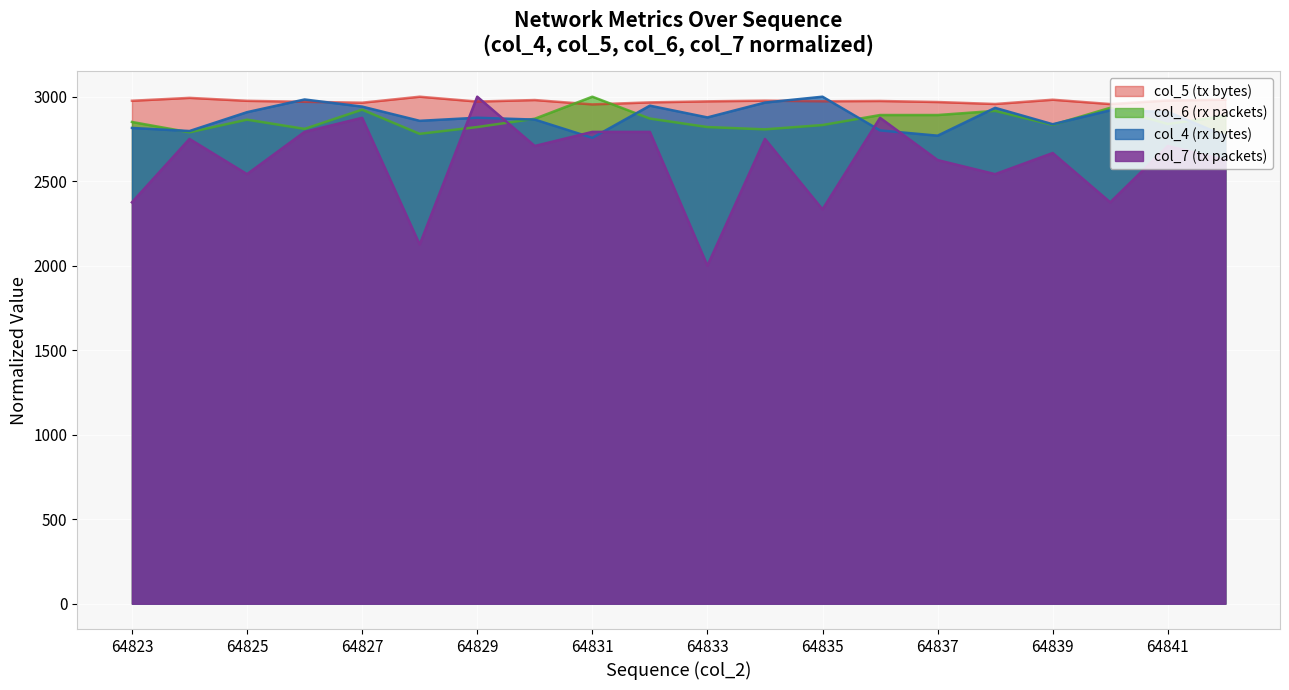

Between 64823 and 64838, which is larger?

64838